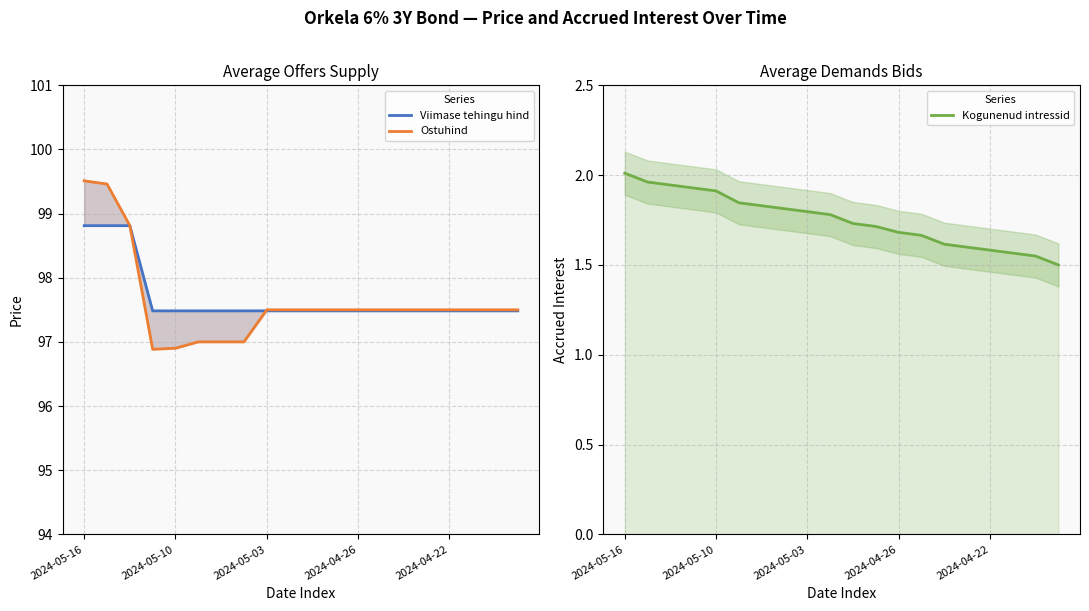

What value does the Kogunenud intressid series have at 15?

1.6